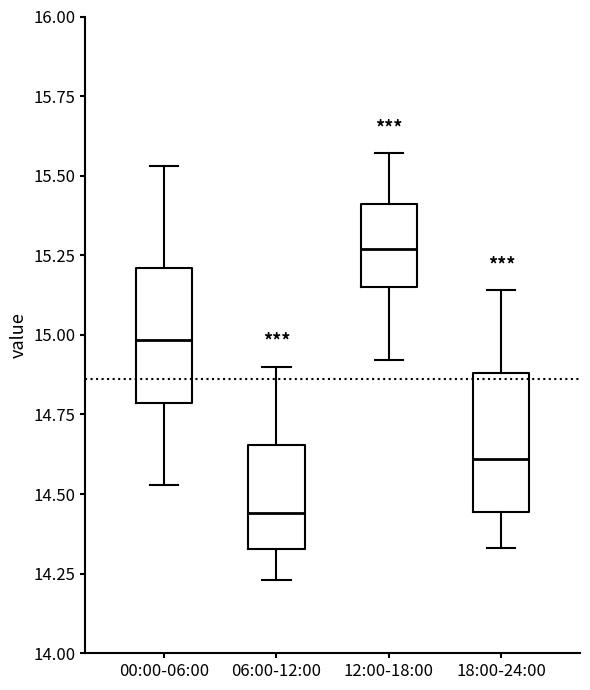

Which box's median line is the lowest?

06:00-12:00